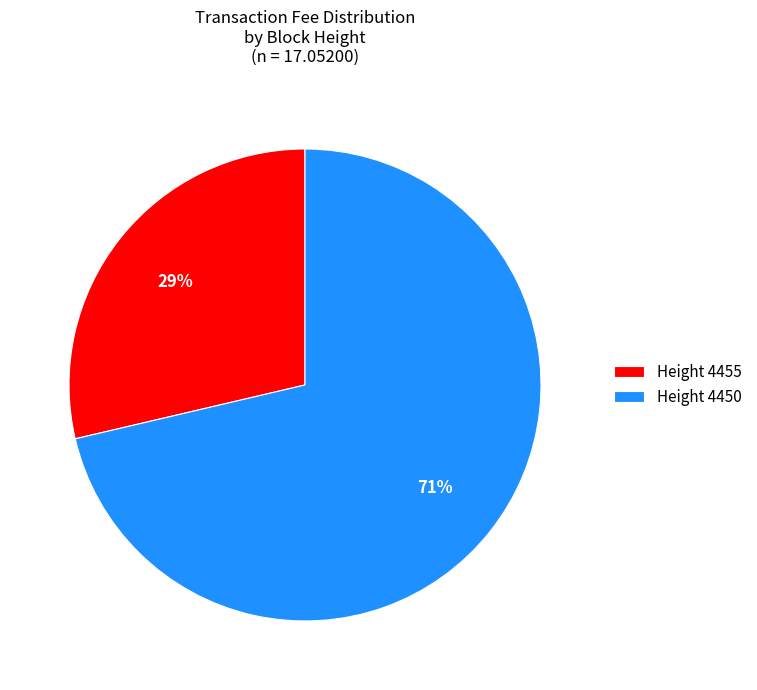

What is the smallest slice in the pie chart?

Height 4455